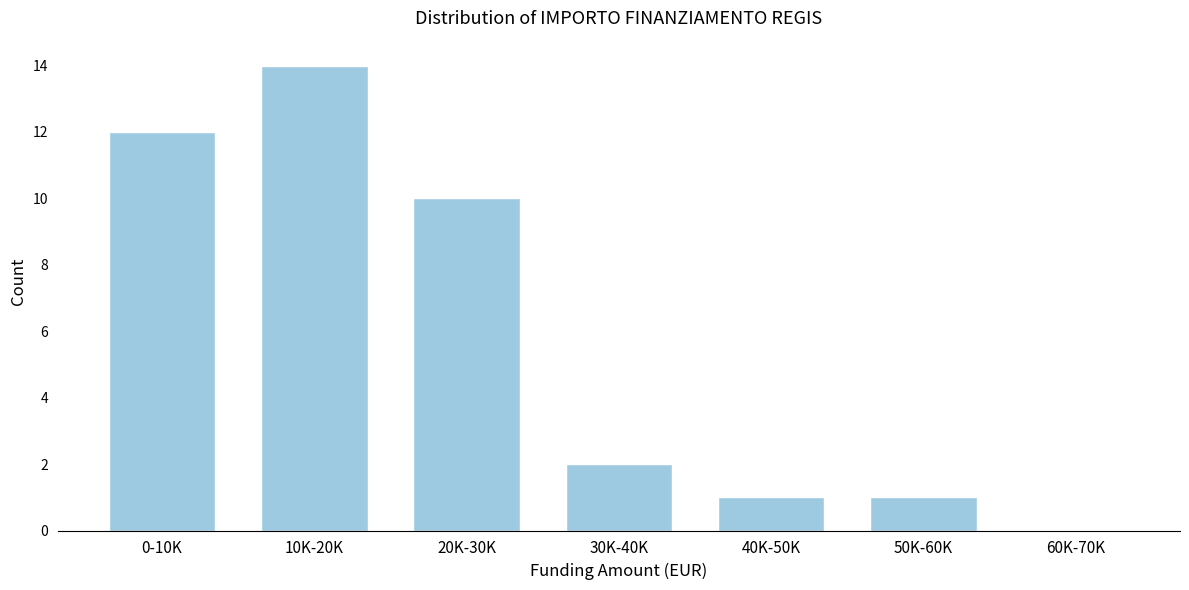

Reading left to right, transcribe all the data shown in this chart.

0-10K=12	10K-20K=14	20K-30K=10	30K-40K=2	40K-50K=1	50K-60K=1	60K-70K=0